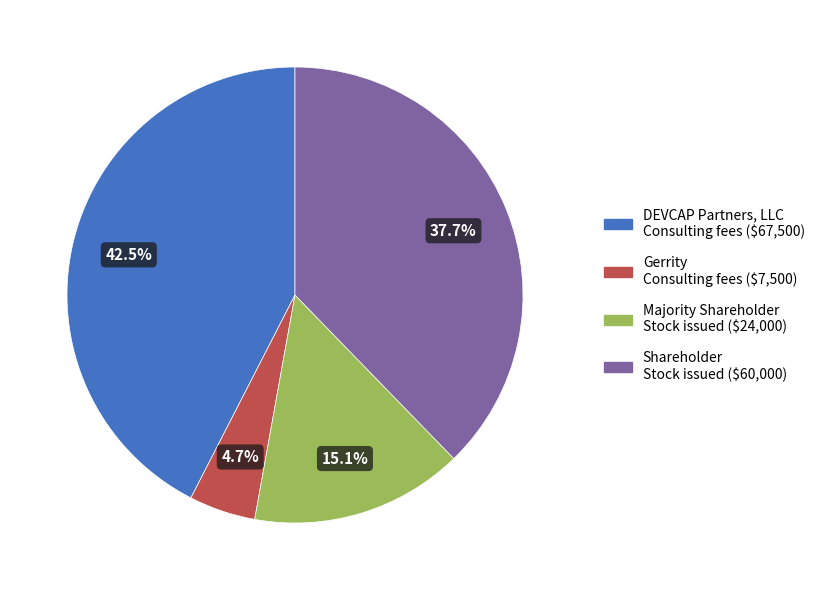

Is there a majority slice in this chart?

No